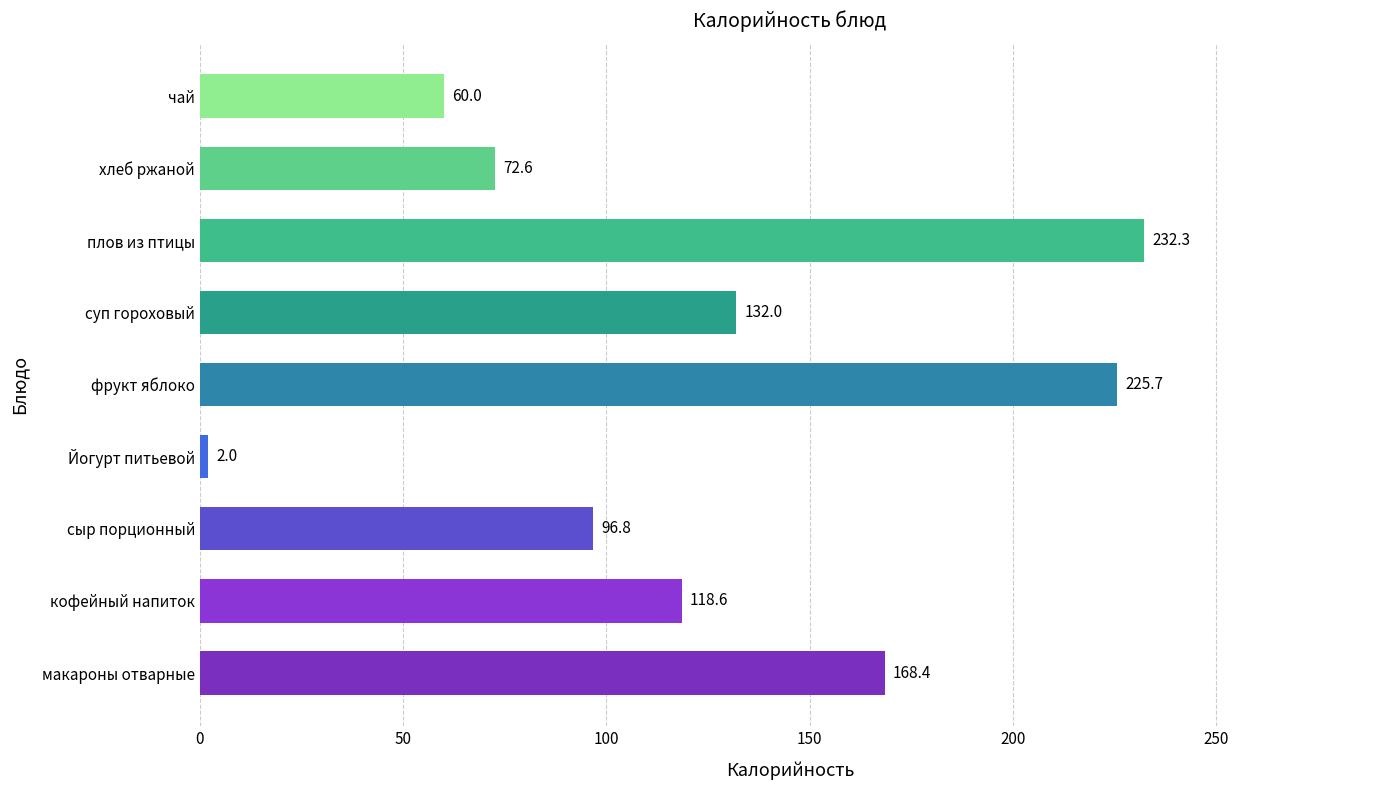

Which category has the highest value across all series?

плов из птицы